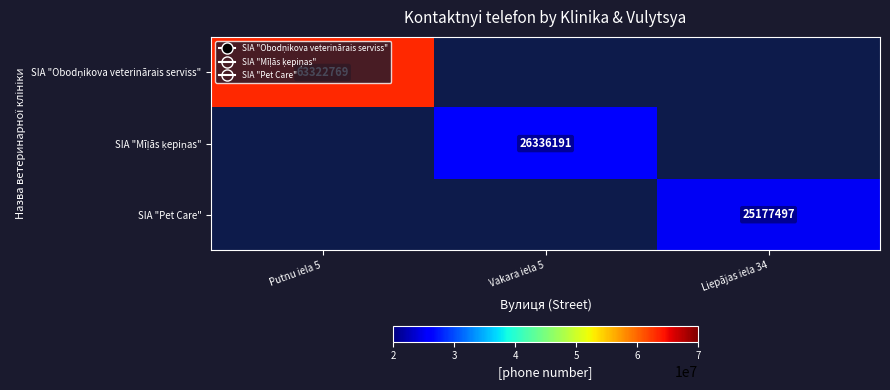

The SIA "Pet Care" series shows 8980948 at Liepājas iela 34. True or false?

False